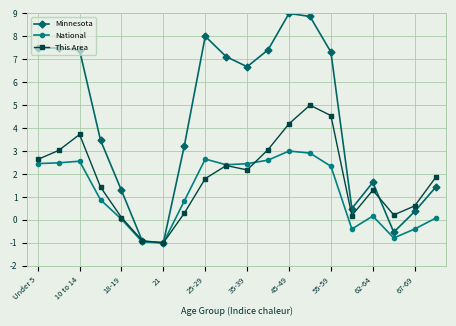

True or false: Minnesota has more than 2 points higher than both neighbors.

True